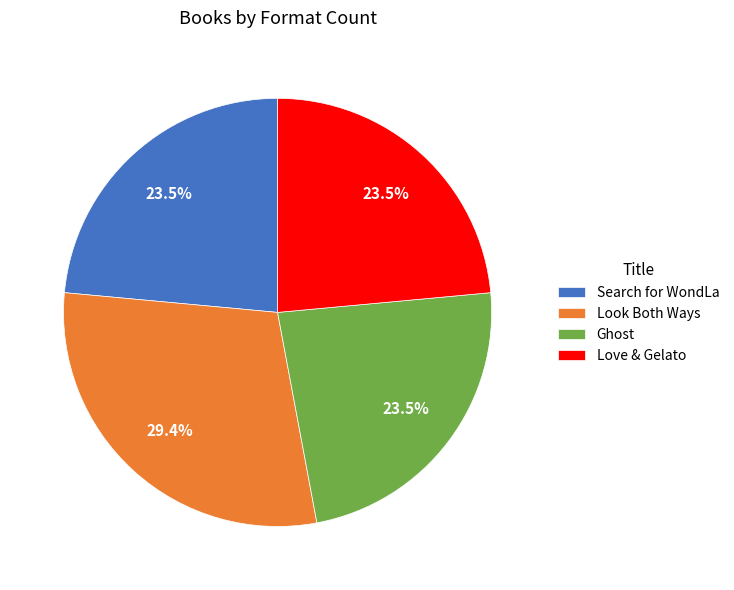

How many slices are in this pie chart?

4